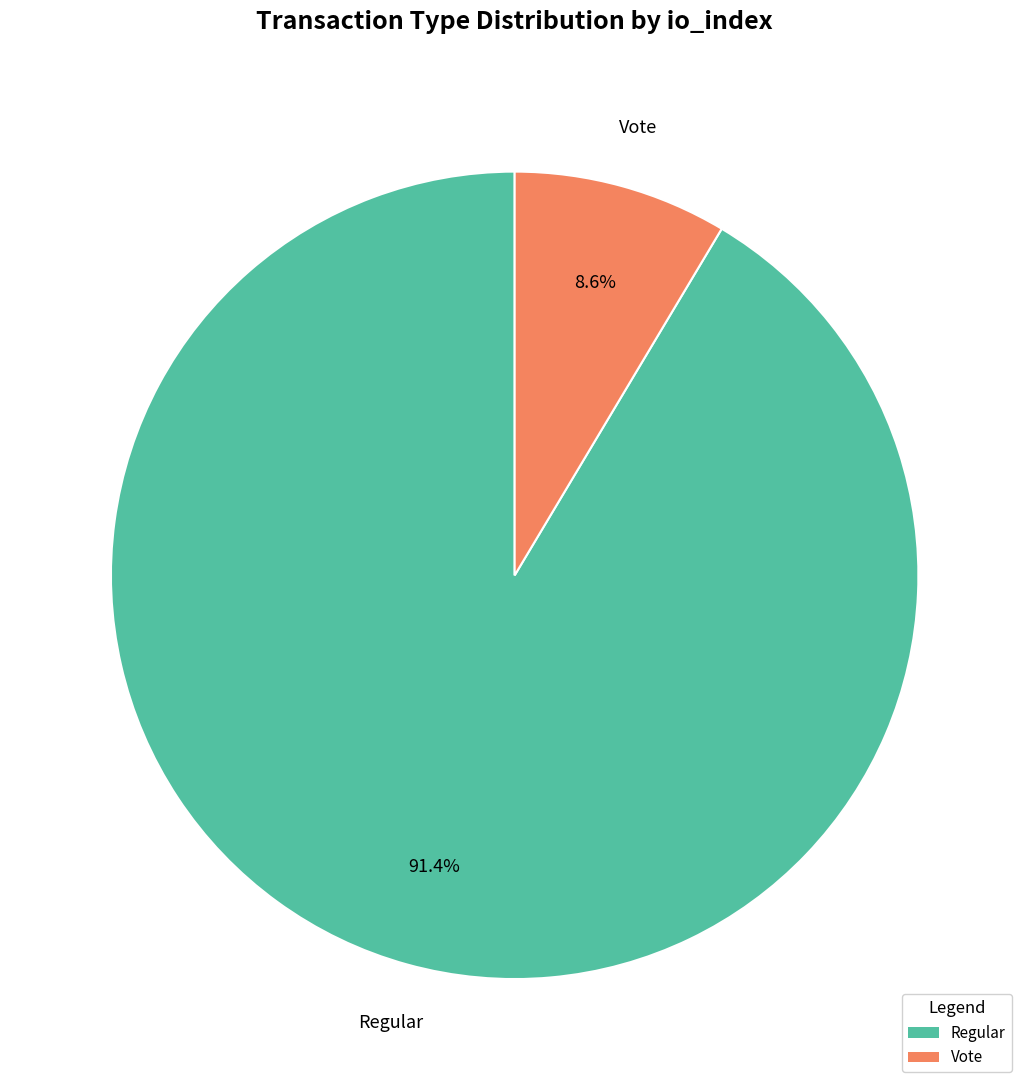

Is it true that Vote is 2% of the pie?

False